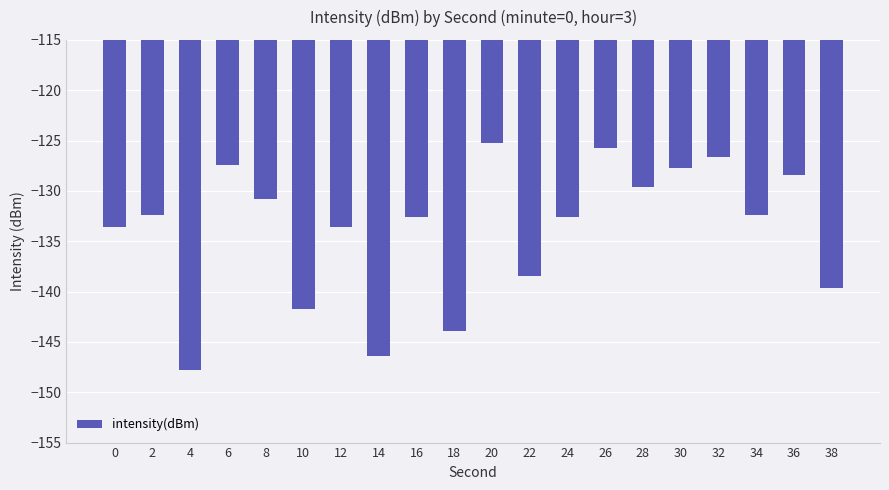

Where does the data first go above -132?

6